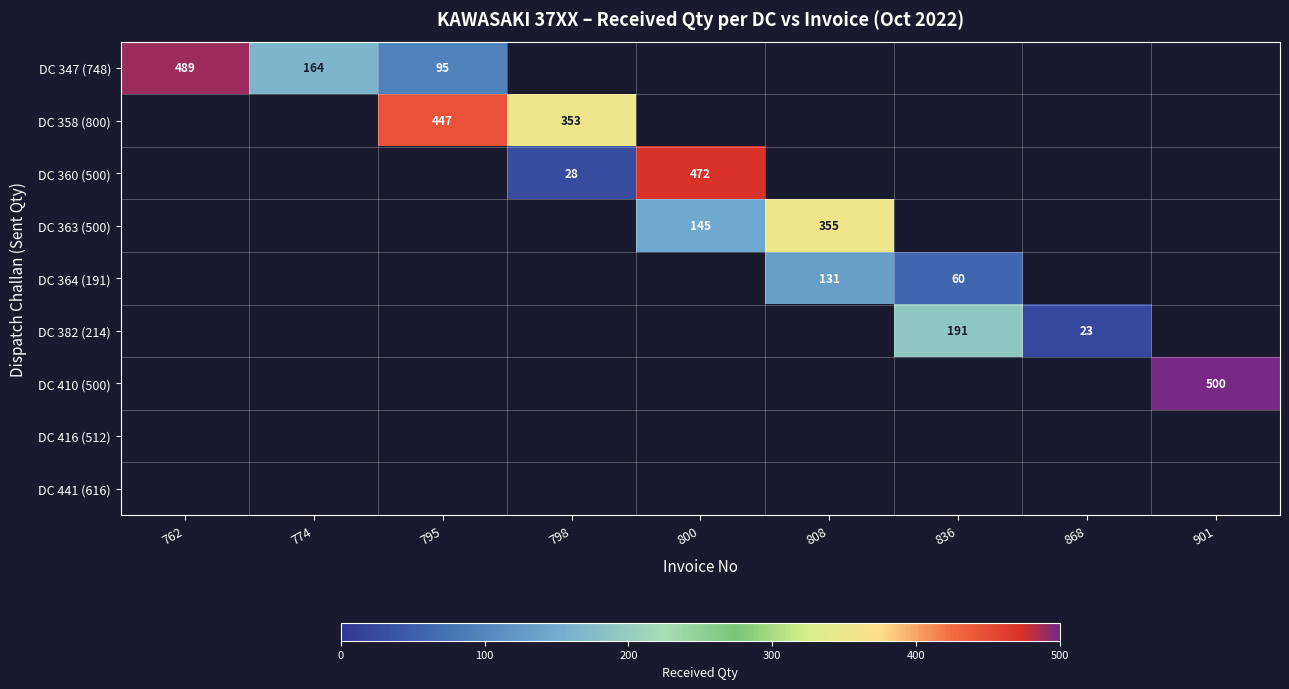

At which category is the sum across all series the highest?

800